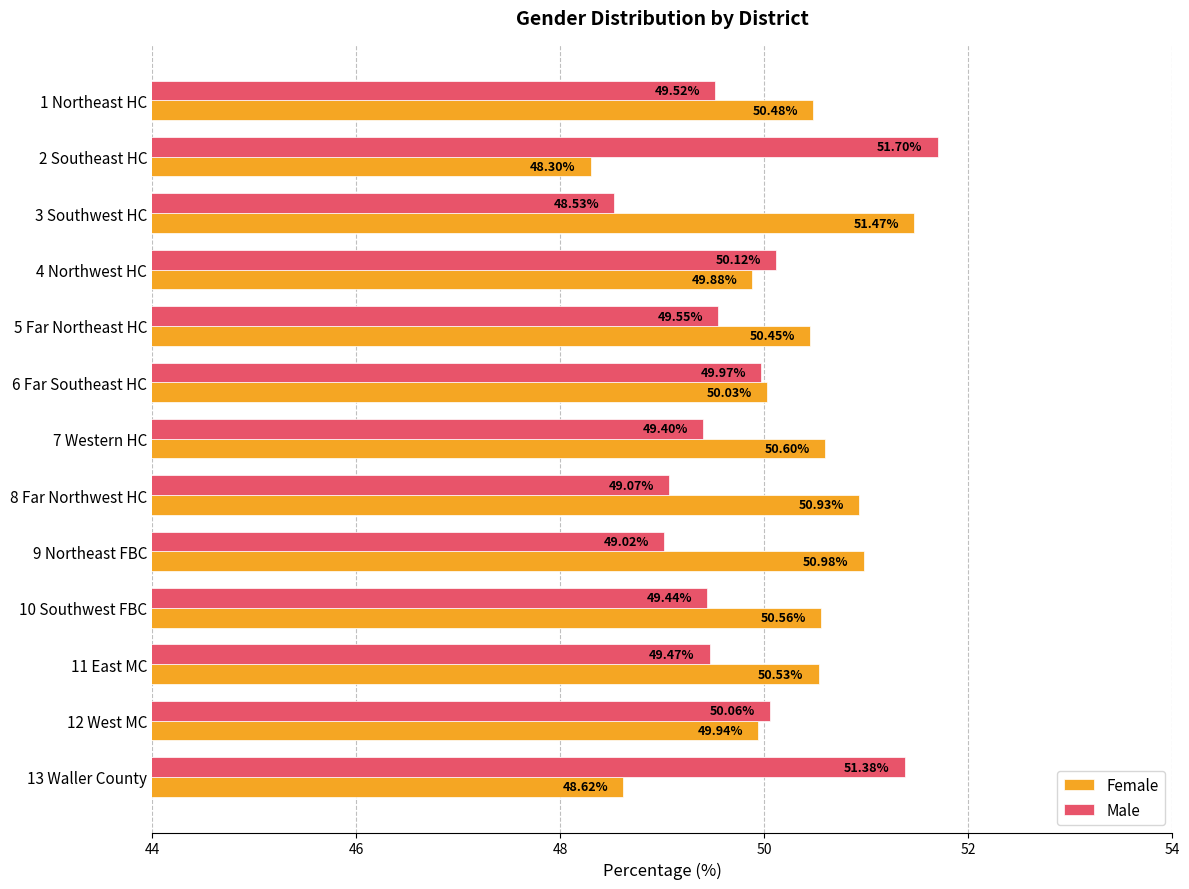

At how many categories does at least one series exceed 49?

13